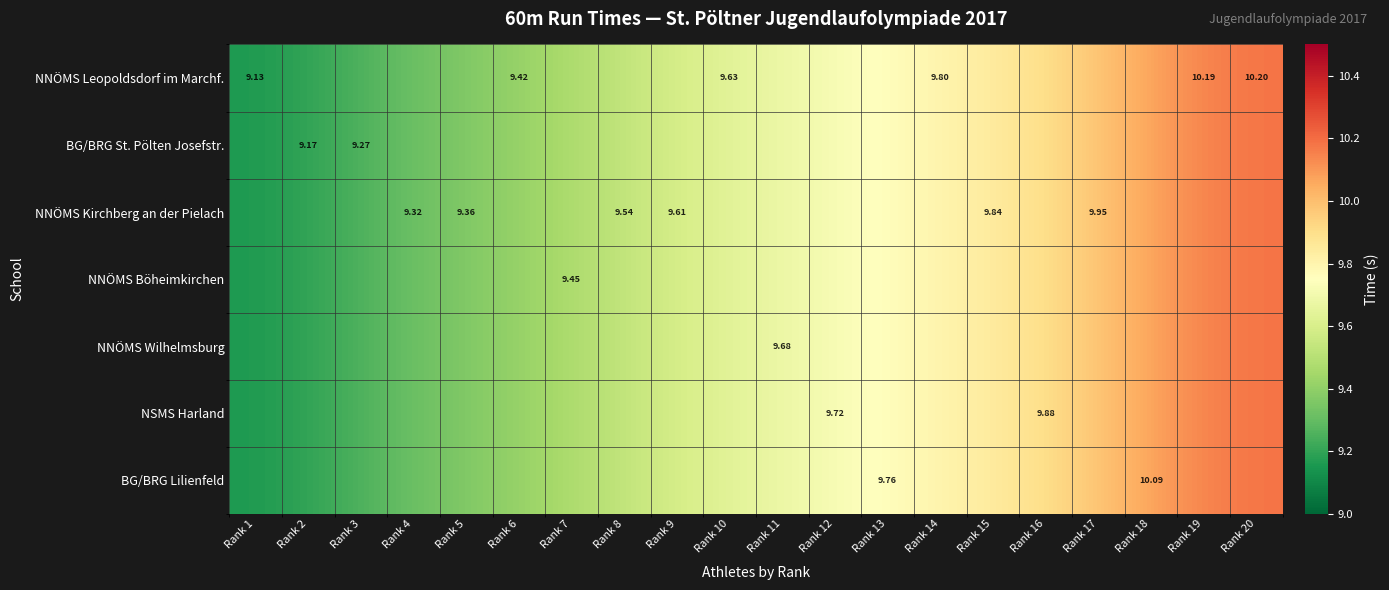

List the labels in order of BG/BRG Lilienfeld value, smallest first.

Rank 1, Rank 2, Rank 3, Rank 4, Rank 5, Rank 6, Rank 7, Rank 8, Rank 9, Rank 10, Rank 11, Rank 12, Rank 13, Rank 14, Rank 15, Rank 16, Rank 17, Rank 18, Rank 19, Rank 20